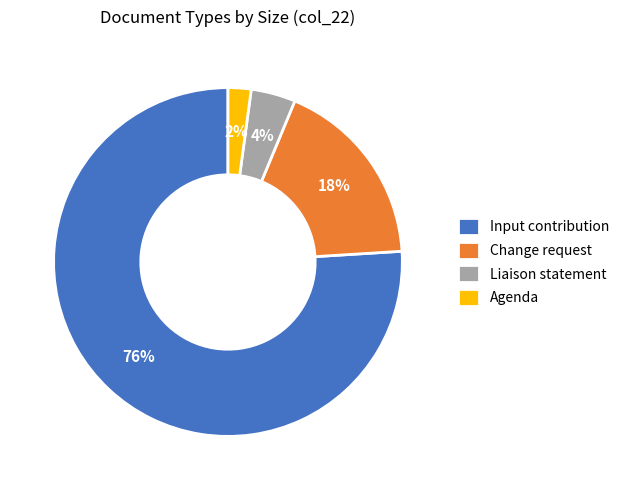

To the nearest percent, what is the difference between the largest and smallest slice percentages?

74%